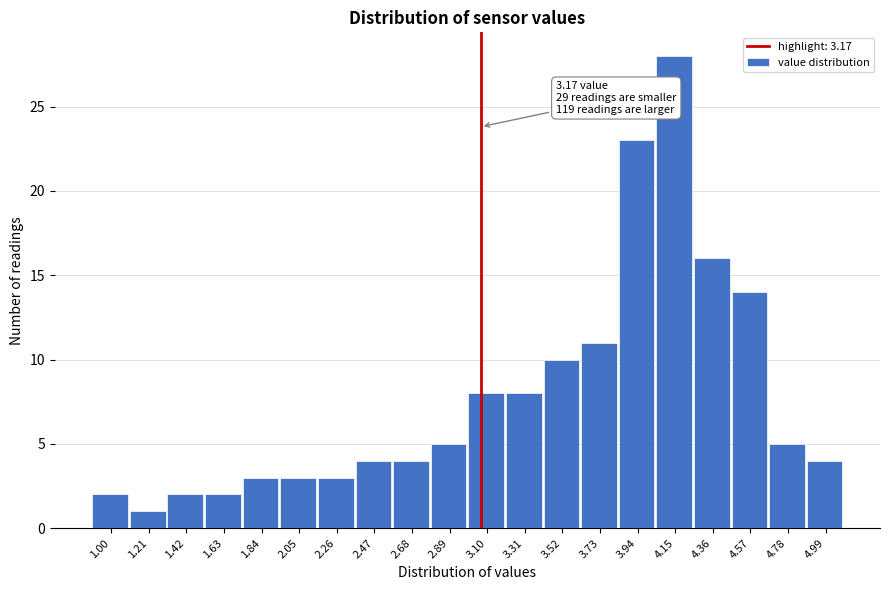

Reading left to right, list all the values displayed in this chart.

1.00=2	1.21=1	1.42=2	1.63=2	1.84=3	2.05=3	2.26=3	2.47=4	2.68=4	2.89=5	3.10=8	3.31=8	3.52=10	3.73=11	3.94=23	4.15=28	4.36=16	4.57=14	4.78=5	4.99=4